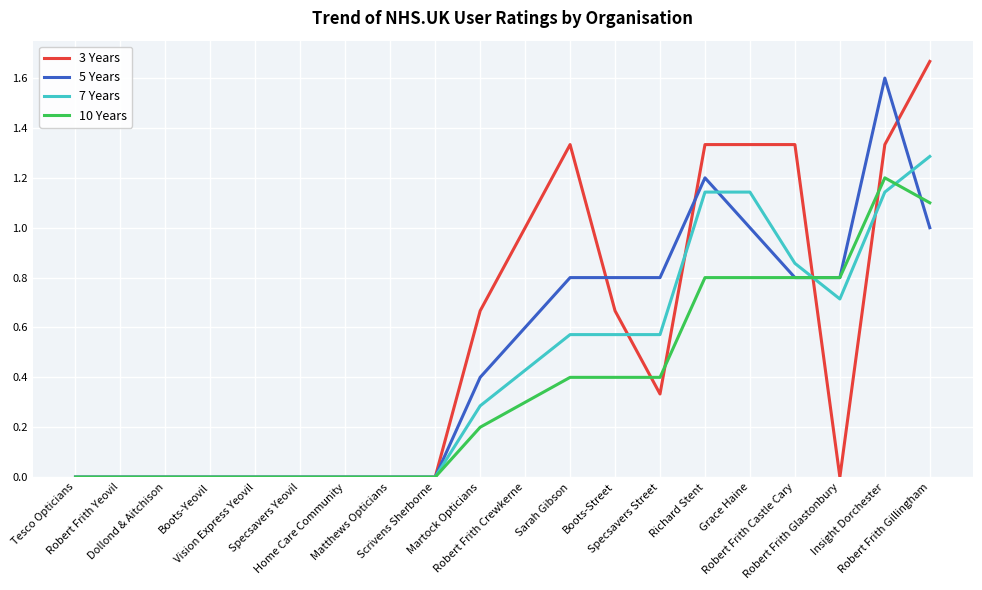

Rank the series by their average value, from highest to lowest.

3 Years, 5 Years, 7 Years, 10 Years